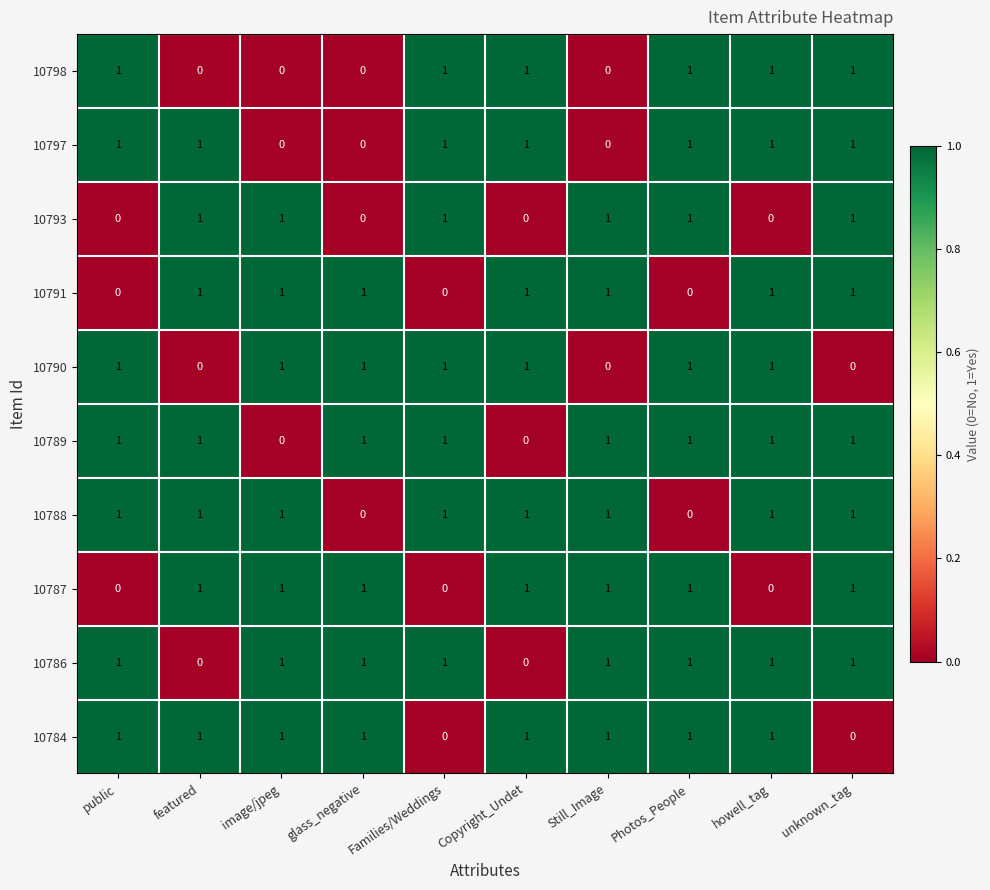

Count the 10784 values in the range 1 to 2.

8